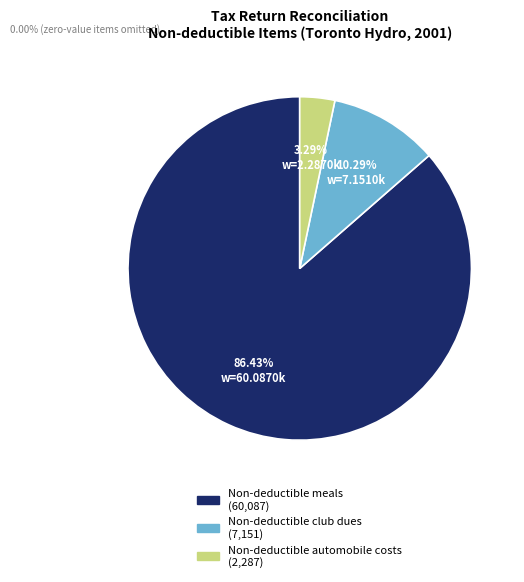

To the nearest percent, what portion does Non-deductible meals represent?

86%